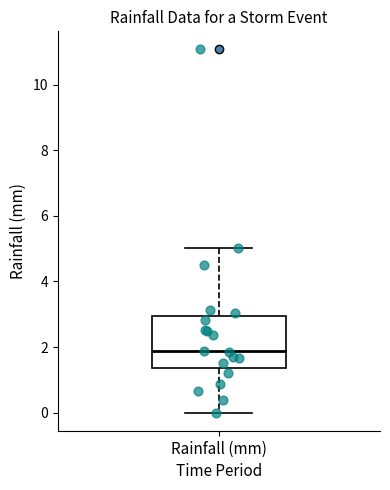

Where is the upper edge of the box for Rainfall (mm) on the y-axis? The values are not printed on the chart, so give them approximately, as read against the axis.

3.0